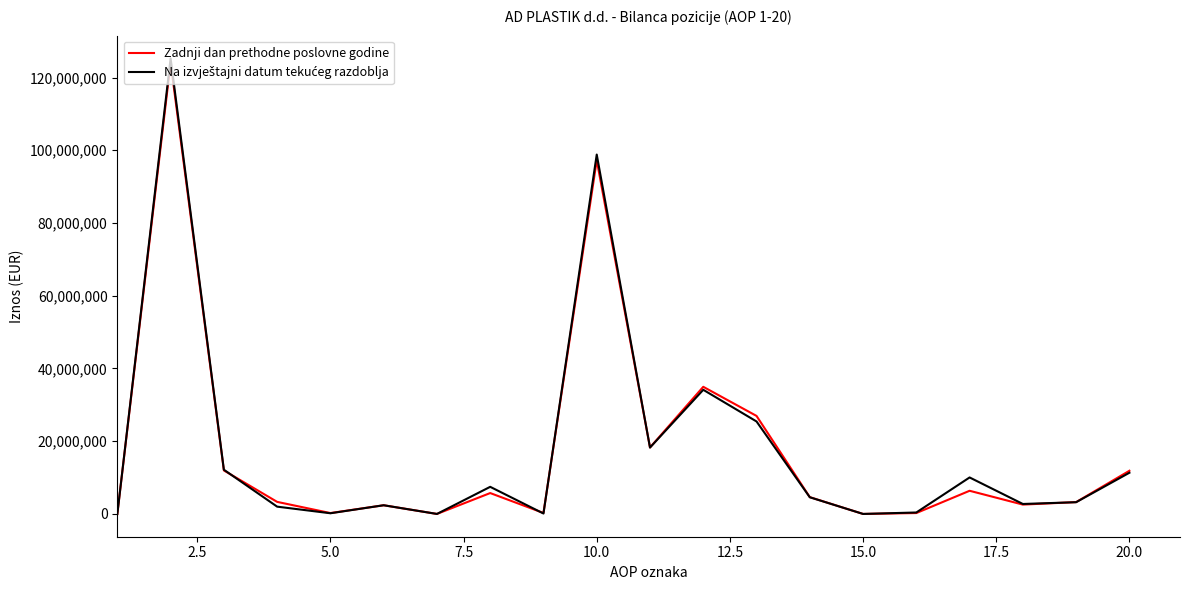

What is the greatest value displayed?

125252582